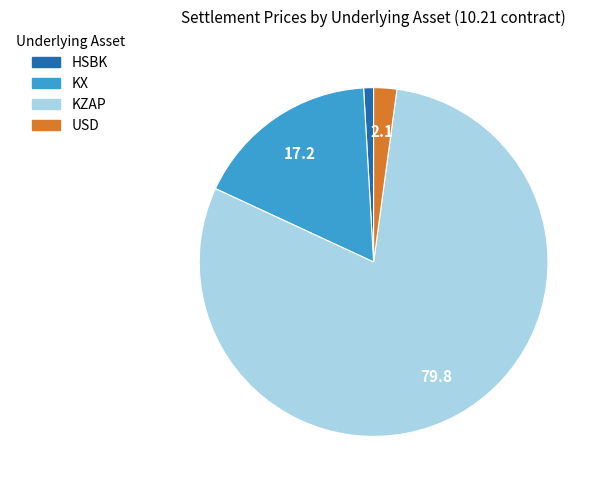

Rank the categories by value from highest to lowest.

KZAP, KX, USD, HSBK